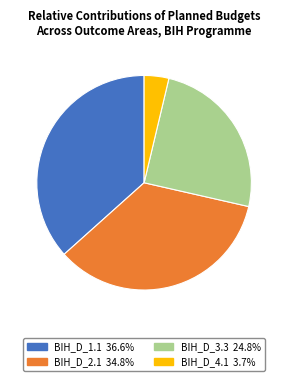

Is there a majority slice in this chart?

No